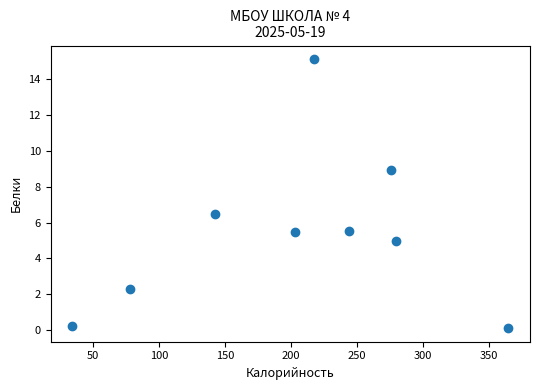

What is the average X value?

204.2